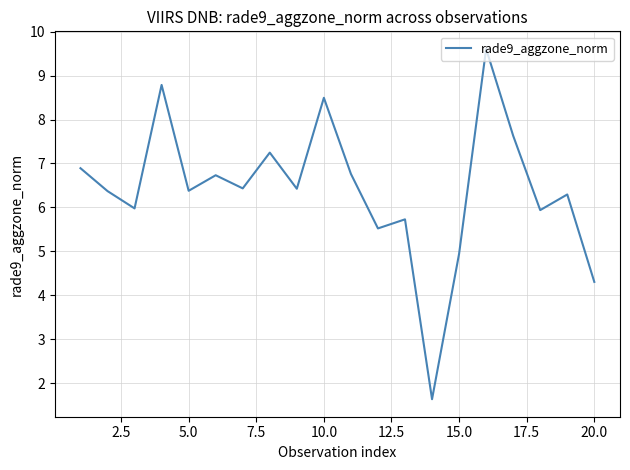

What is the greatest value displayed?

9.6